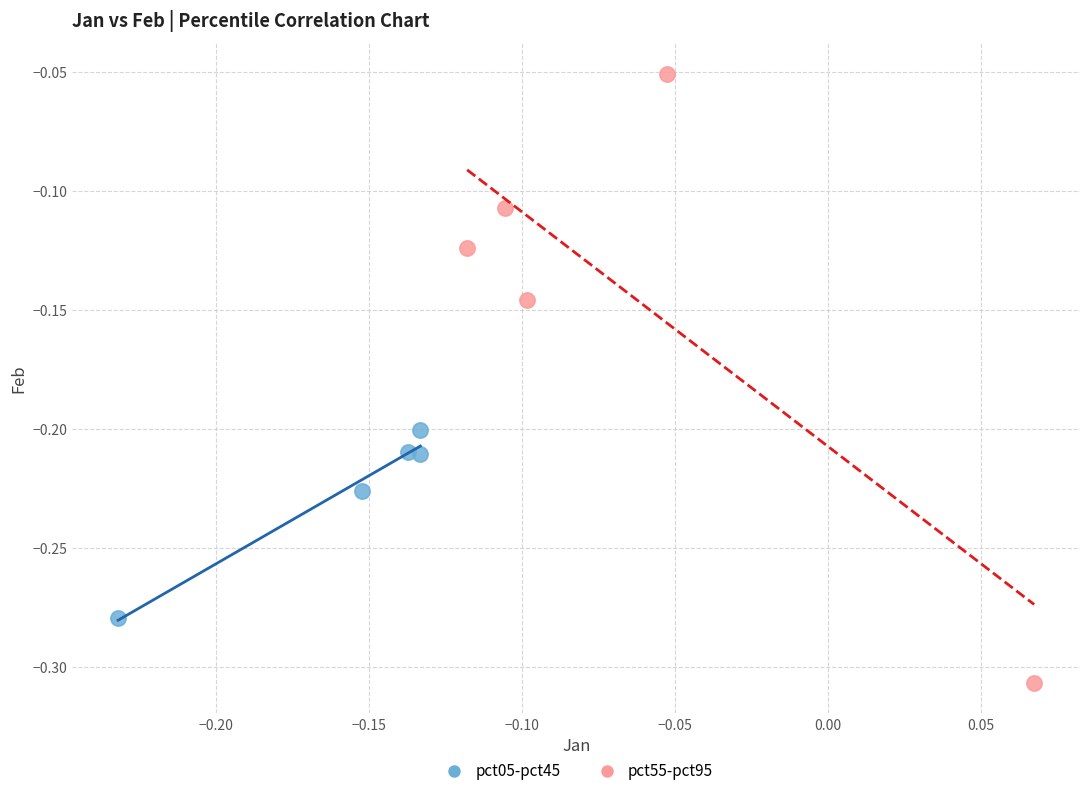

Which series reaches the minimum Y coordinate?

pct55-pct95